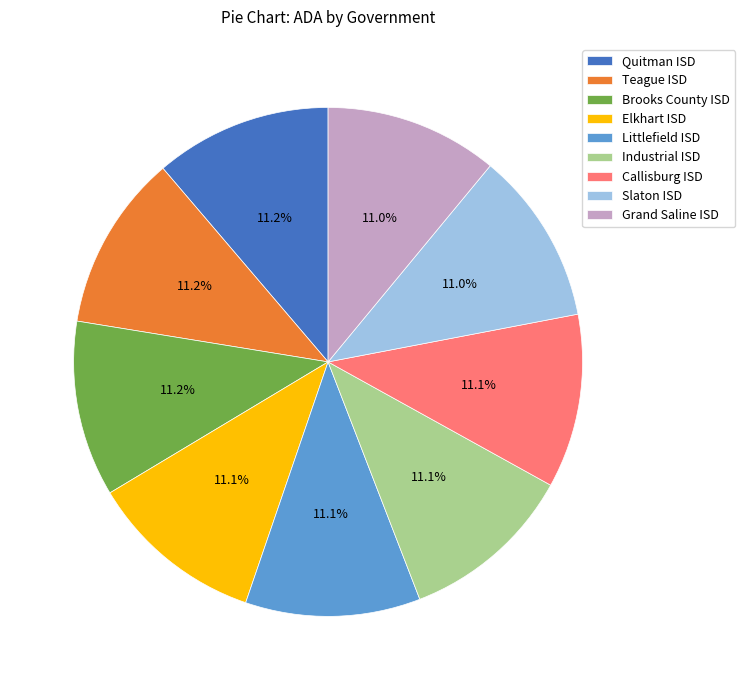

The Slaton ISD slice represents 4% of the pie. True or false?

False